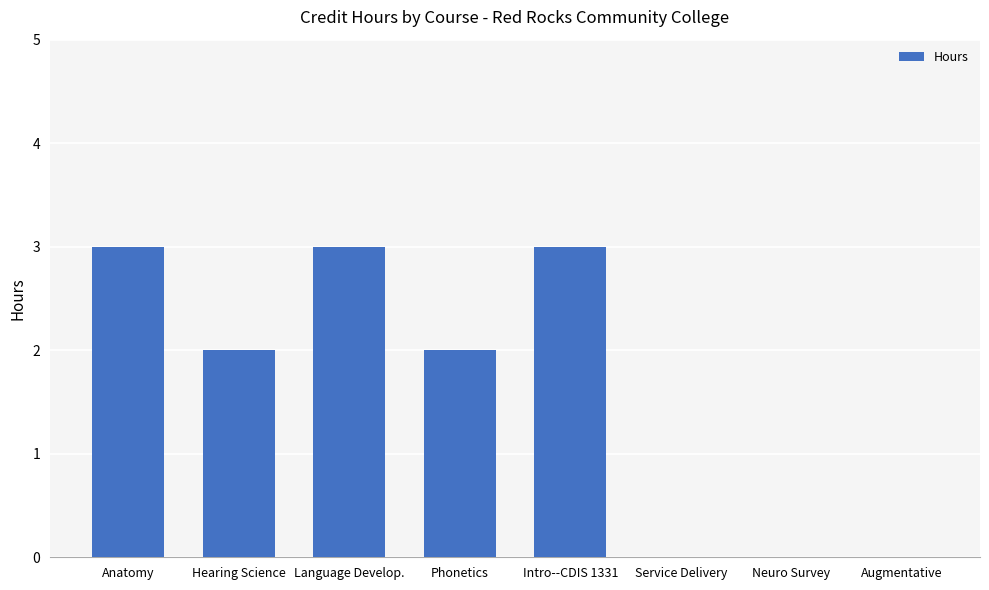

What is the ratio of the value at Phonetics to the value at Intro--CDIS 1331?

0.7